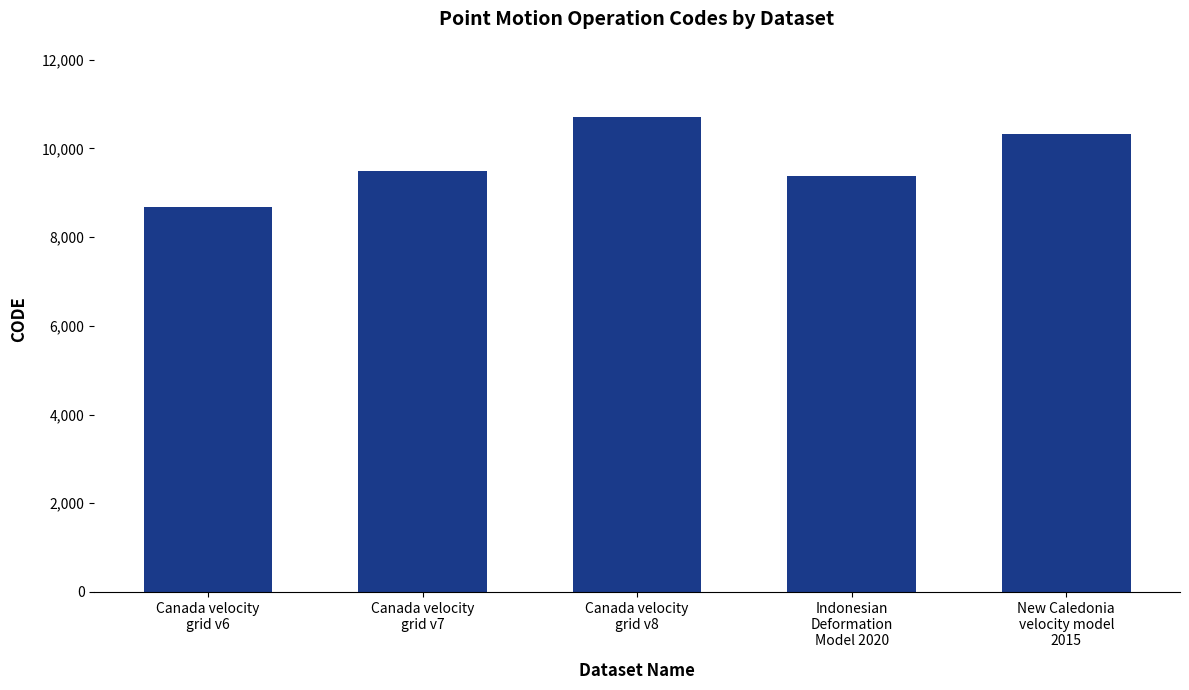

How many distinct data groups are displayed?

1